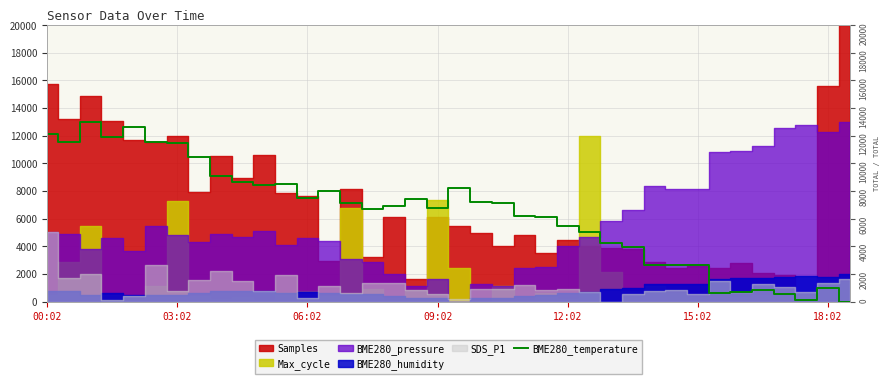

Reading left to right, what are all the values shown in this chart?

12159.2	11512.4	13000.0	11900.5	12611.9	11577.1	11447.8	10477.6	9119.4	8666.7	8408.0	8537.3	7502.5	8019.9	7114.4	6726.4	6920.4	7437.8	6791.0	8213.9	7179.1	7114.4	6209.0	6144.3	5497.5	5044.8	4268.7	3945.3	2651.7	2651.7	2651.7	582.1	711.4	840.8	517.4	129.4	970.1	0.0